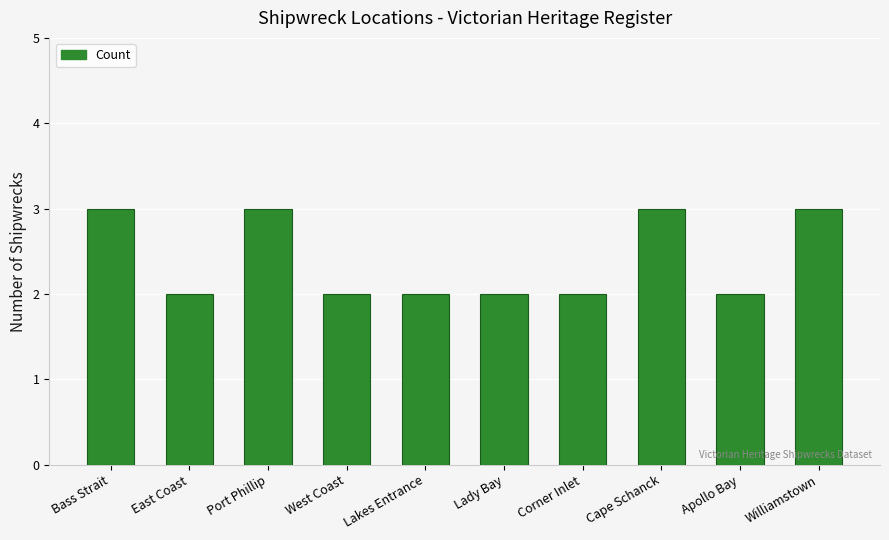

What value does the data have at Lakes Entrance?

2